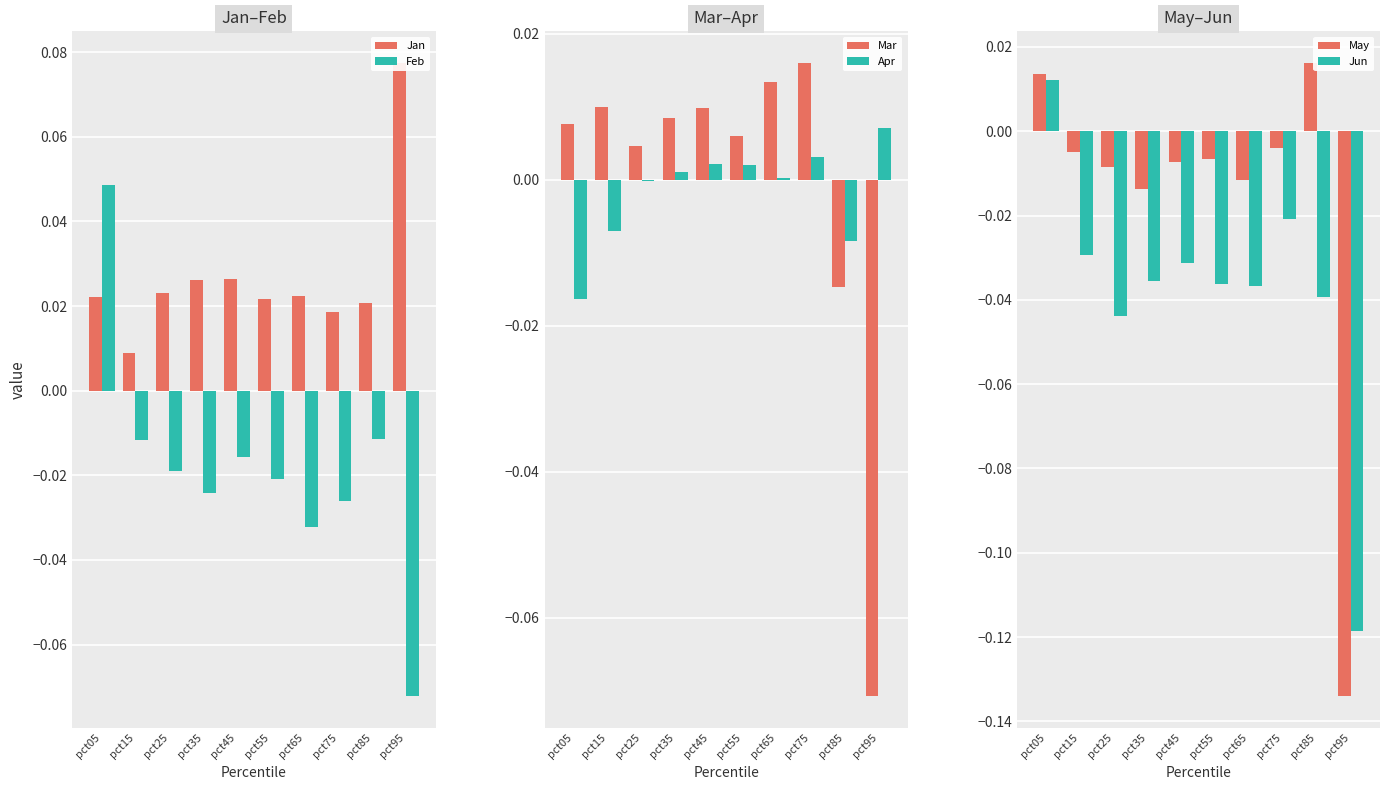

Reading left to right, what are all the values shown in this chart?

Jan: 0.0	0.0	0.0	0.0	0.0	0.0	0.0	0.0	0.0	0.1
Feb: 0.0	-0.0	-0.0	-0.0	-0.0	-0.0	-0.0	-0.0	-0.0	-0.1
Mar: 0.0	0.0	0.0	0.0	0.0	0.0	0.0	0.0	-0.0	-0.1
Apr: -0.0	-0.0	-0.0	0.0	0.0	0.0	0.0	0.0	-0.0	0.0
May: 0.0	-0.0	-0.0	-0.0	-0.0	-0.0	-0.0	-0.0	0.0	-0.1
Jun: 0.0	-0.0	-0.0	-0.0	-0.0	-0.0	-0.0	-0.0	-0.0	-0.1